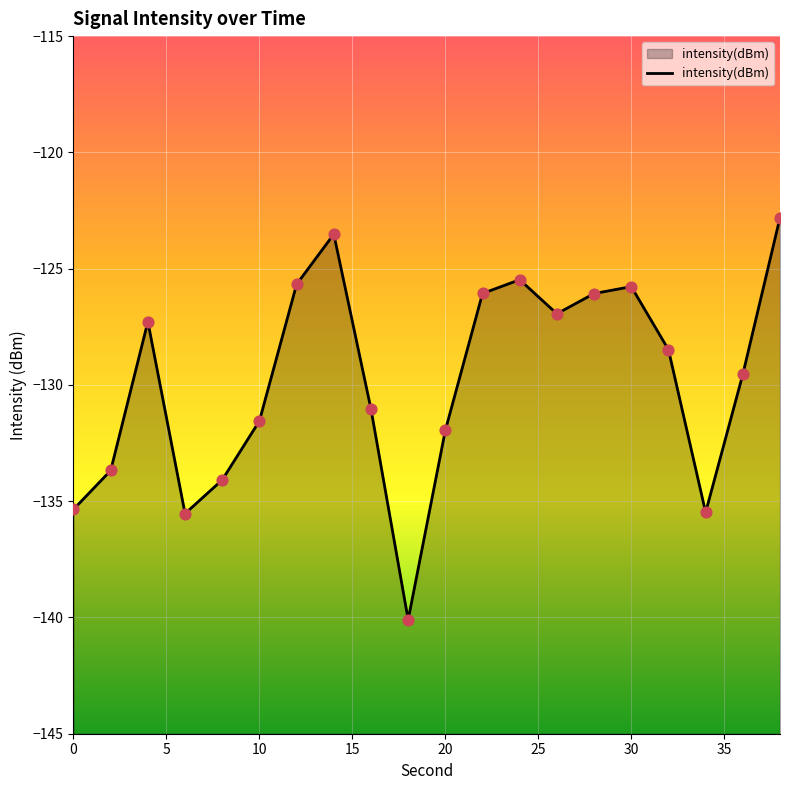

What is the change in value from 24 to 38?

+2.7